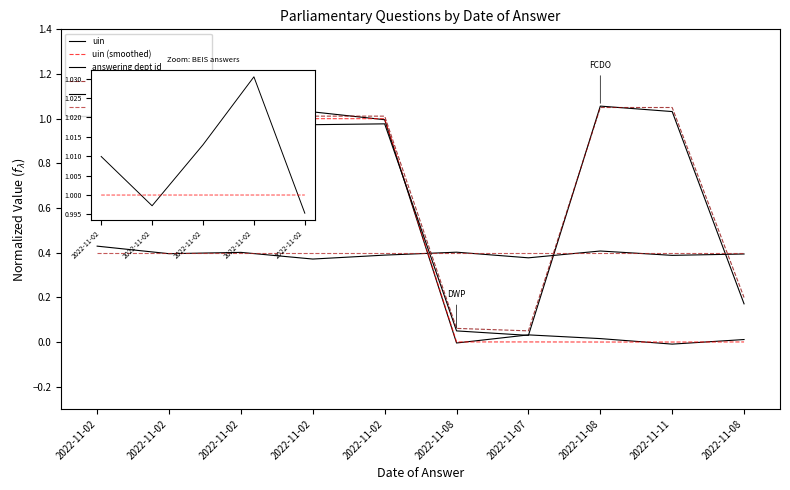

The uin series shows 0.6 at 2022-11-02. True or false?

False